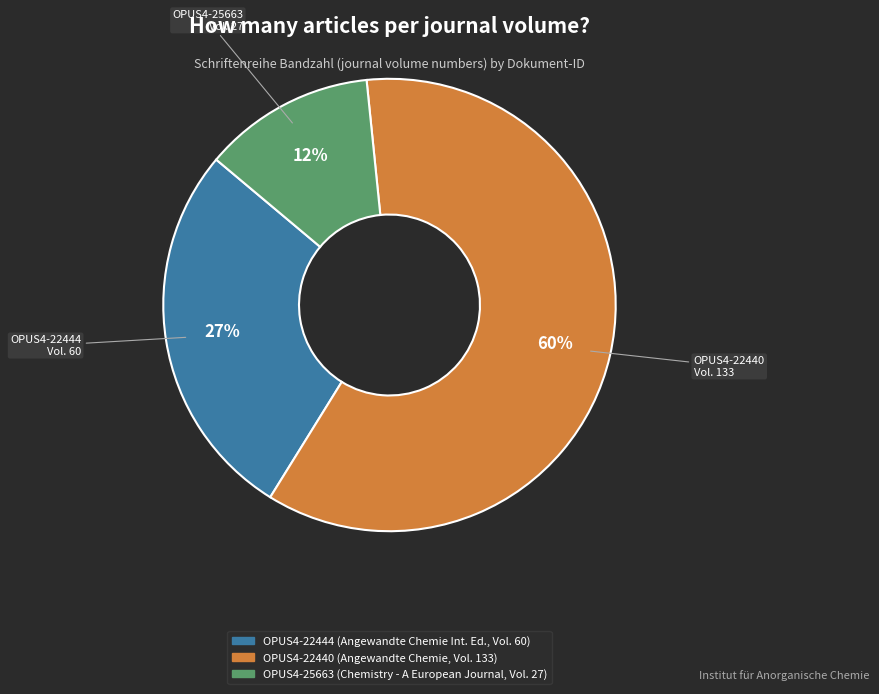

Do OPUS4-22444 and OPUS4-25663 together represent more than half of the pie?

No